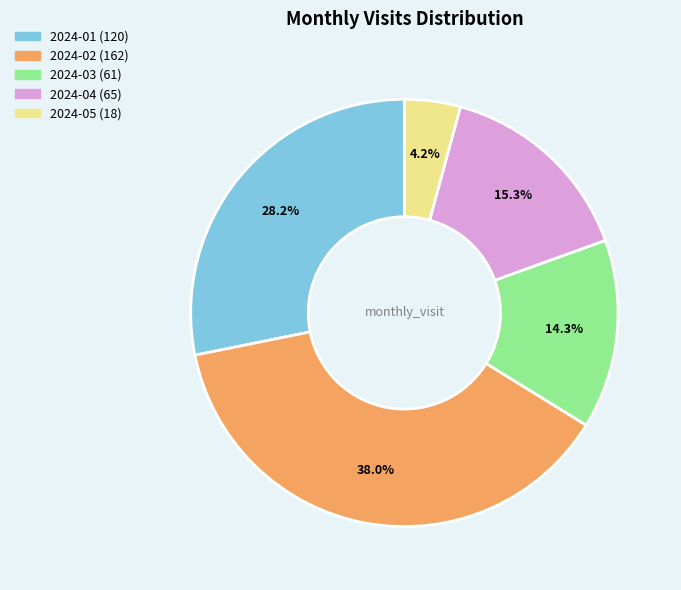

Rank the categories by value from highest to lowest.

2024-02, 2024-01, 2024-04, 2024-03, 2024-05